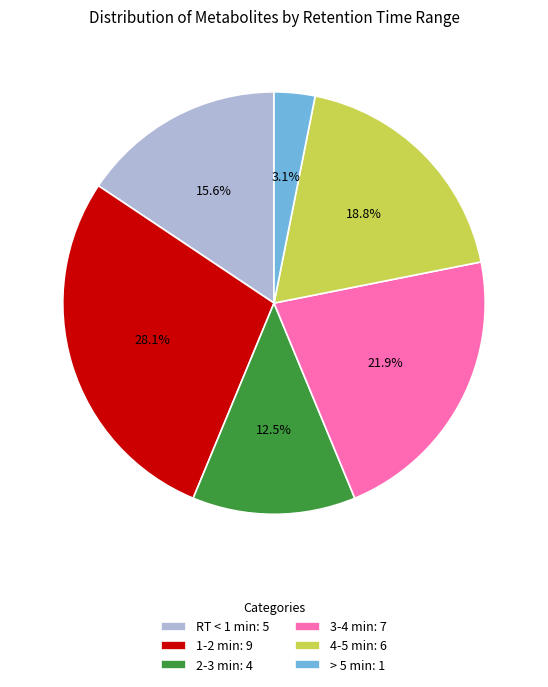

How many segments does this pie chart have?

6